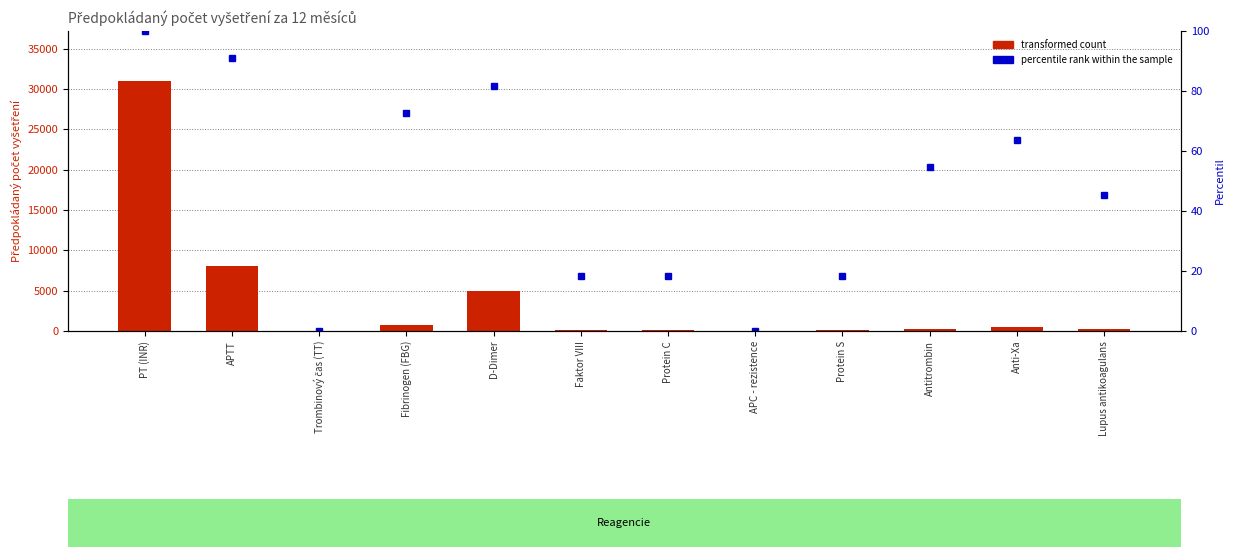

What is the difference between the maximum and second lowest values in the transformed count series?

30950.0